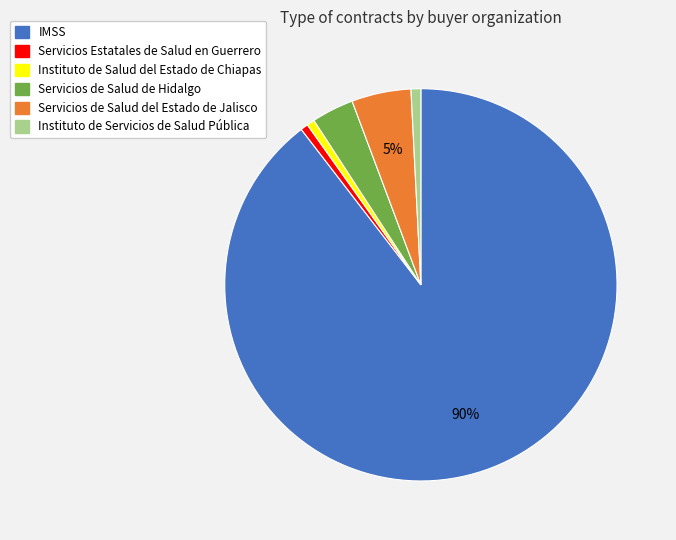

To the nearest percent, what is the average slice percentage?

17%